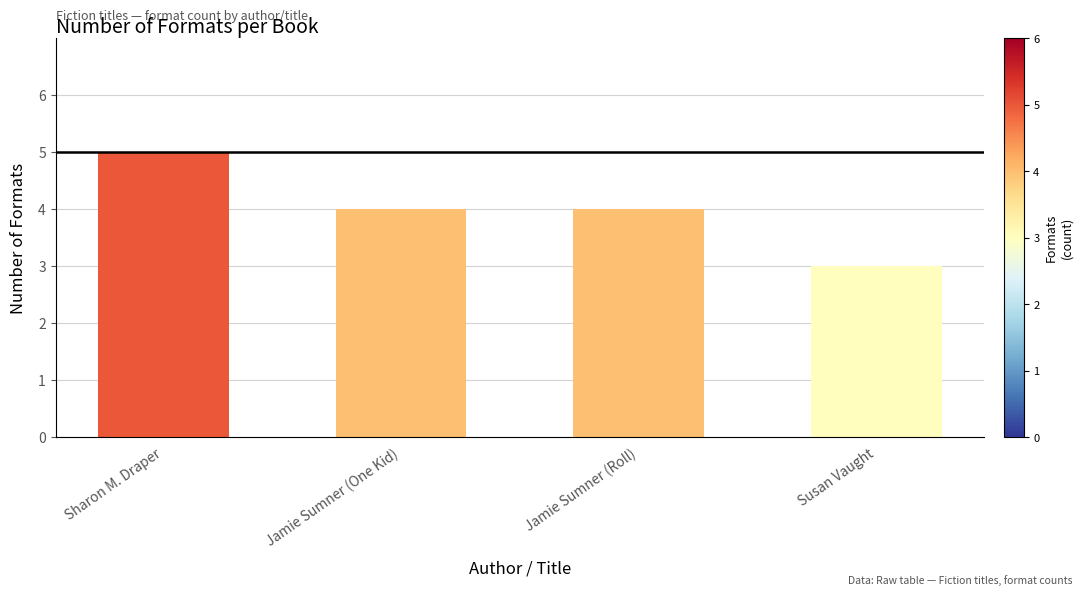

What is the label of the 1st bar from the right?

Susan Vaught